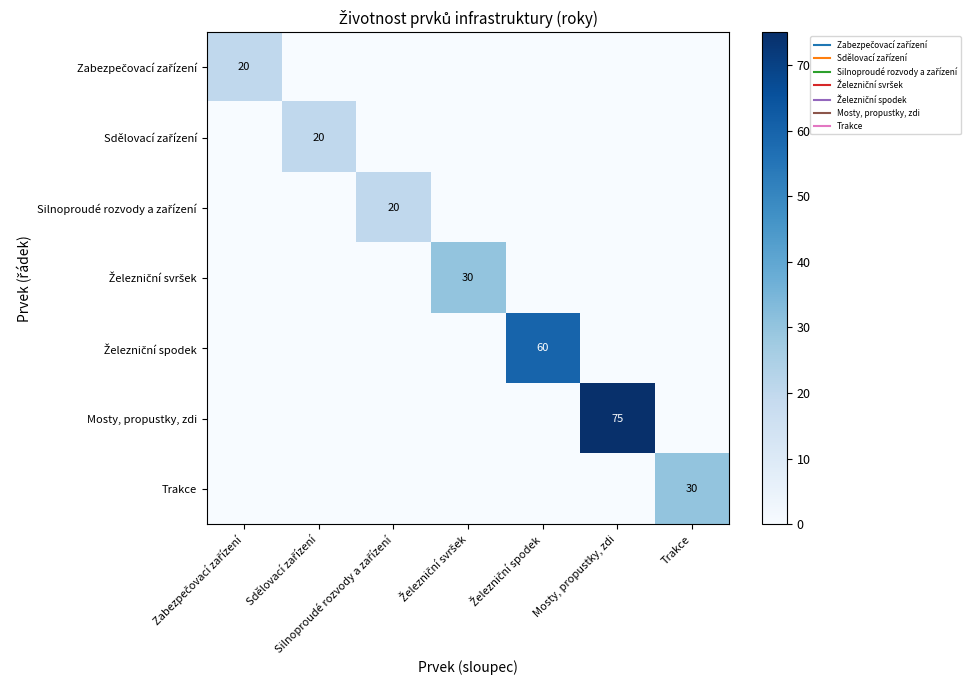

What is the average value of the Železniční svršek series?

4